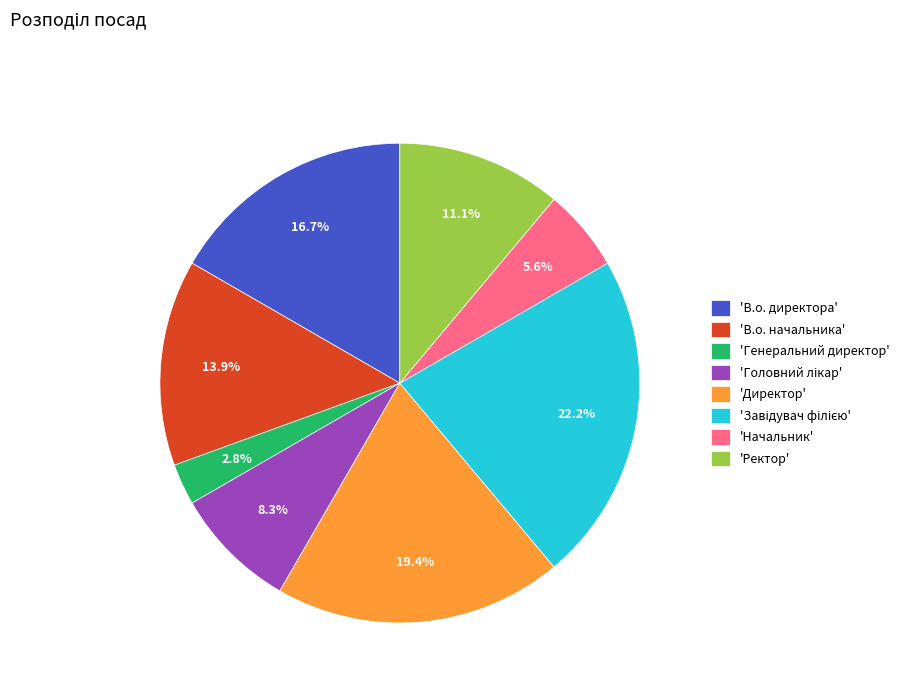

Between 'Директор' and 'Ректор', which is larger?

'Директор'